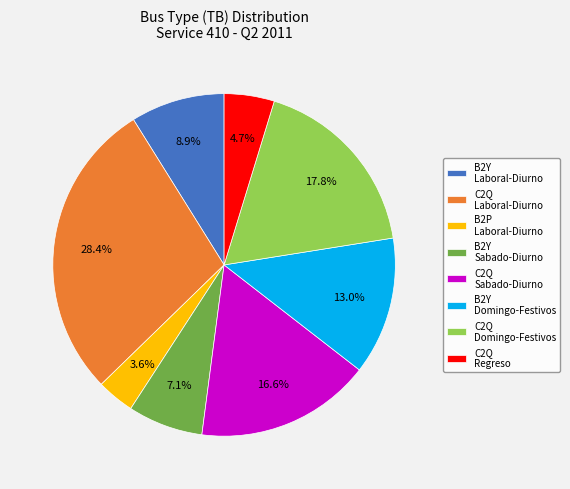

What percentage is NOT represented by C2Q Sabado-Diurno?

83.4%